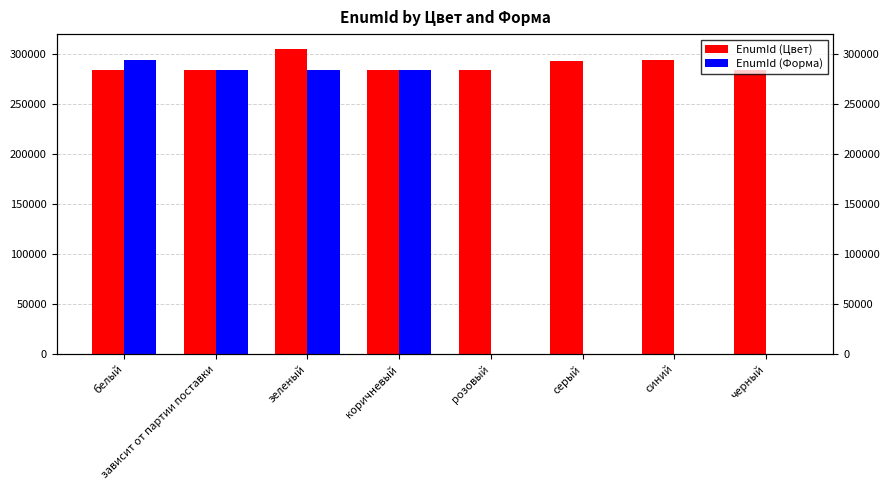

What is the sum of the EnumId (Форма) values at зависит от партии поставки and белый?

577180